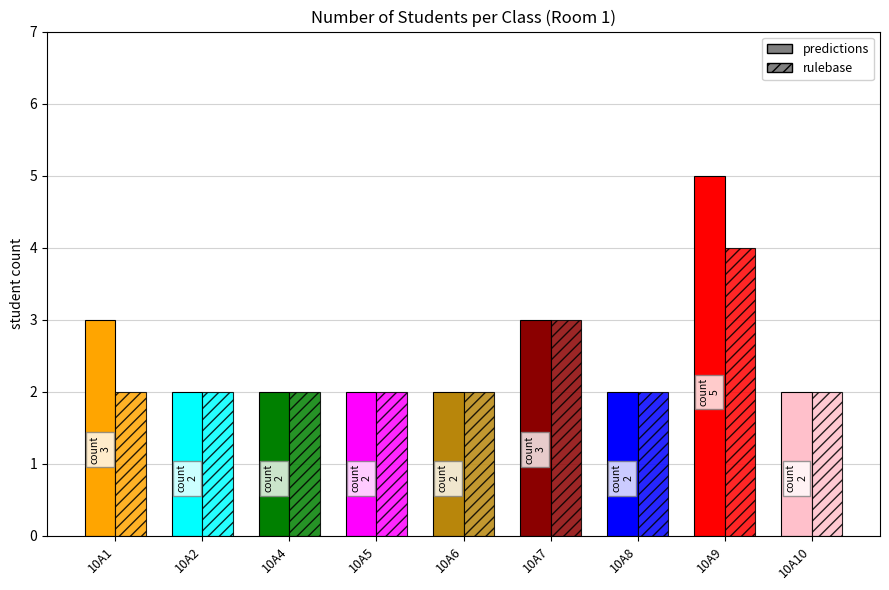

Which series changed the most between 10A2 and 10A8?

predictions